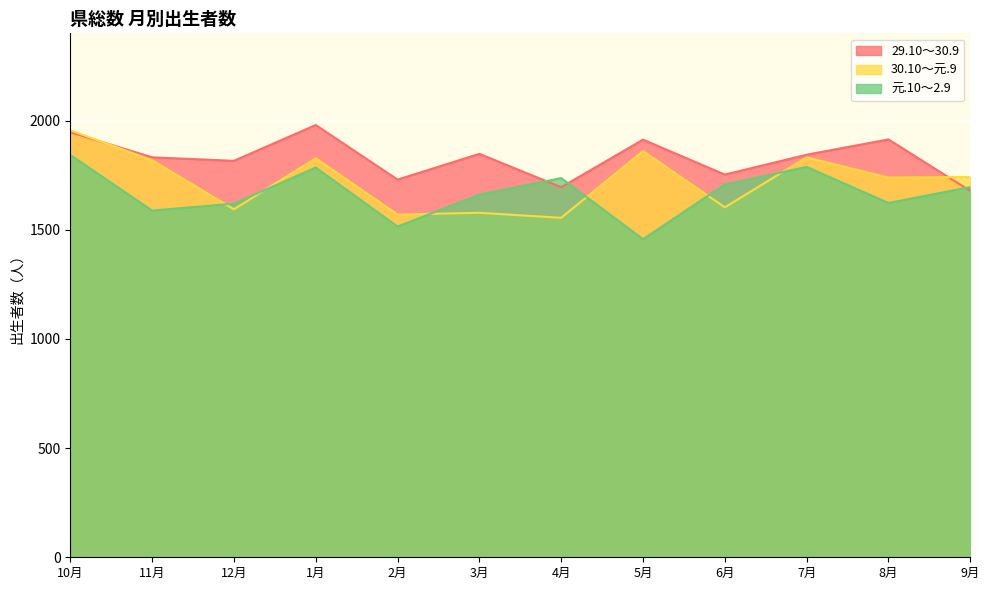

Reading left to right, transcribe all the data shown in this chart.

29.10～30.9: 1947	1832	1816	1980	1730	1848	1695	1913	1753	1844	1914	1678
30.10～元.9: 1956	1819	1594	1828	1570	1578	1555	1861	1603	1832	1739	1742
元.10～2.9: 1843	1588	1620	1785	1515	1661	1737	1457	1708	1788	1623	1696